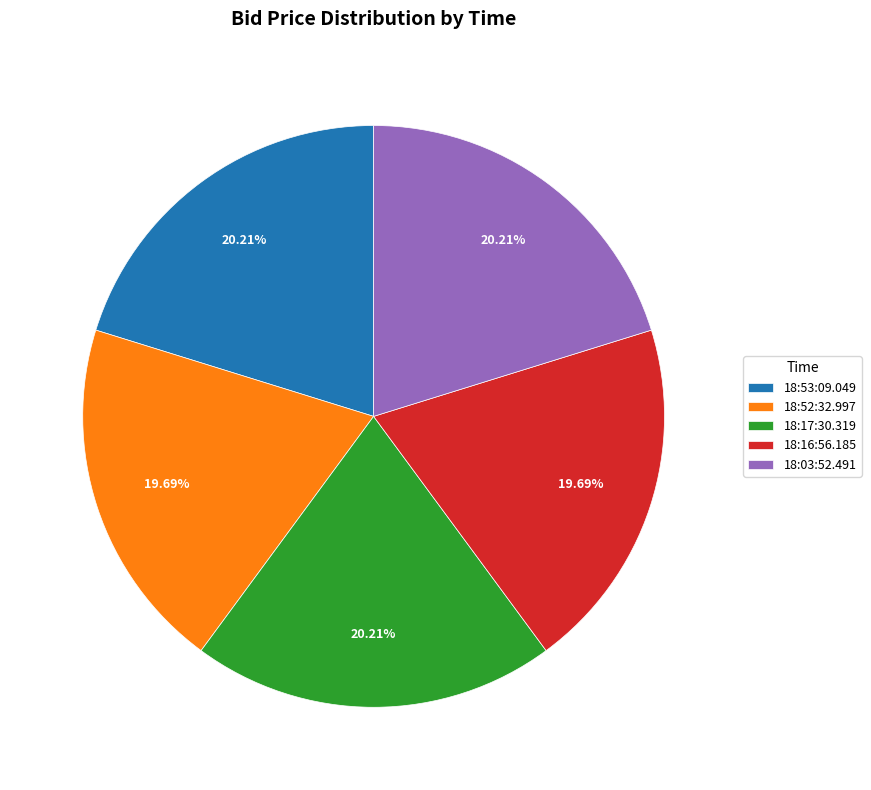

To the nearest percent, what is the combined percentage of 18:16:56.185 and 18:17:30.319?

40%